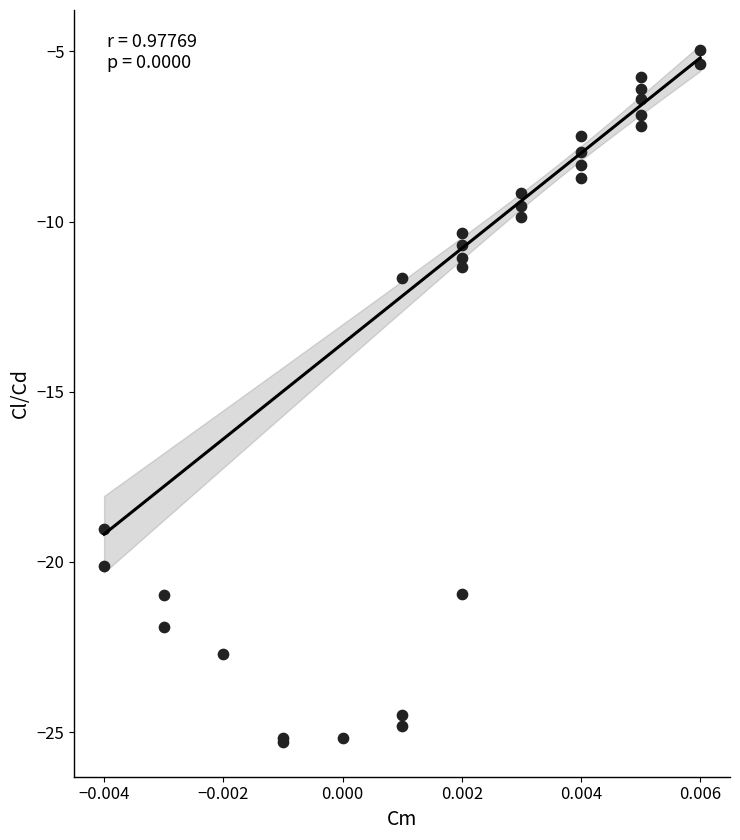

What Y value in the scatter plot is closest to -15?

-11.6